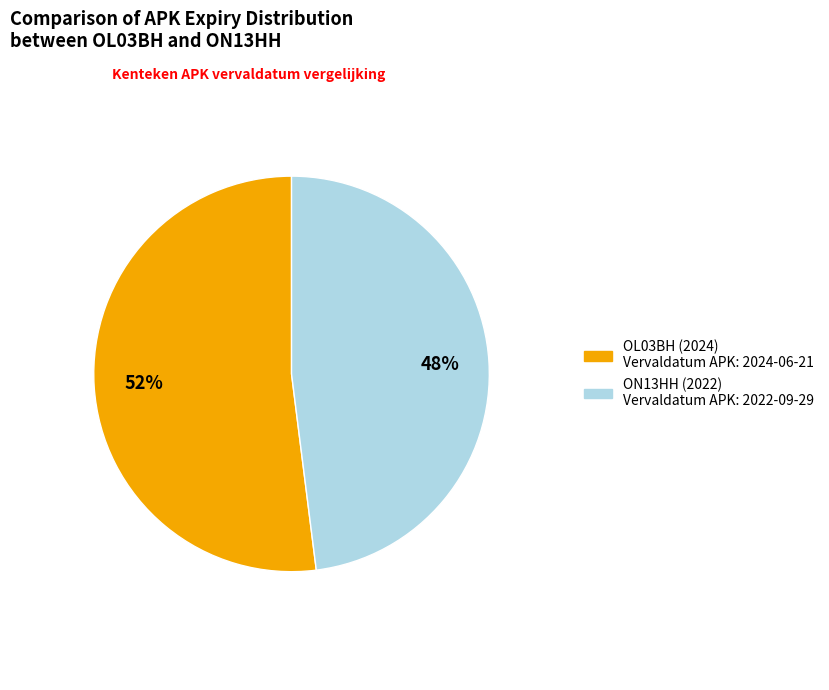

How many slices are in this pie chart?

2